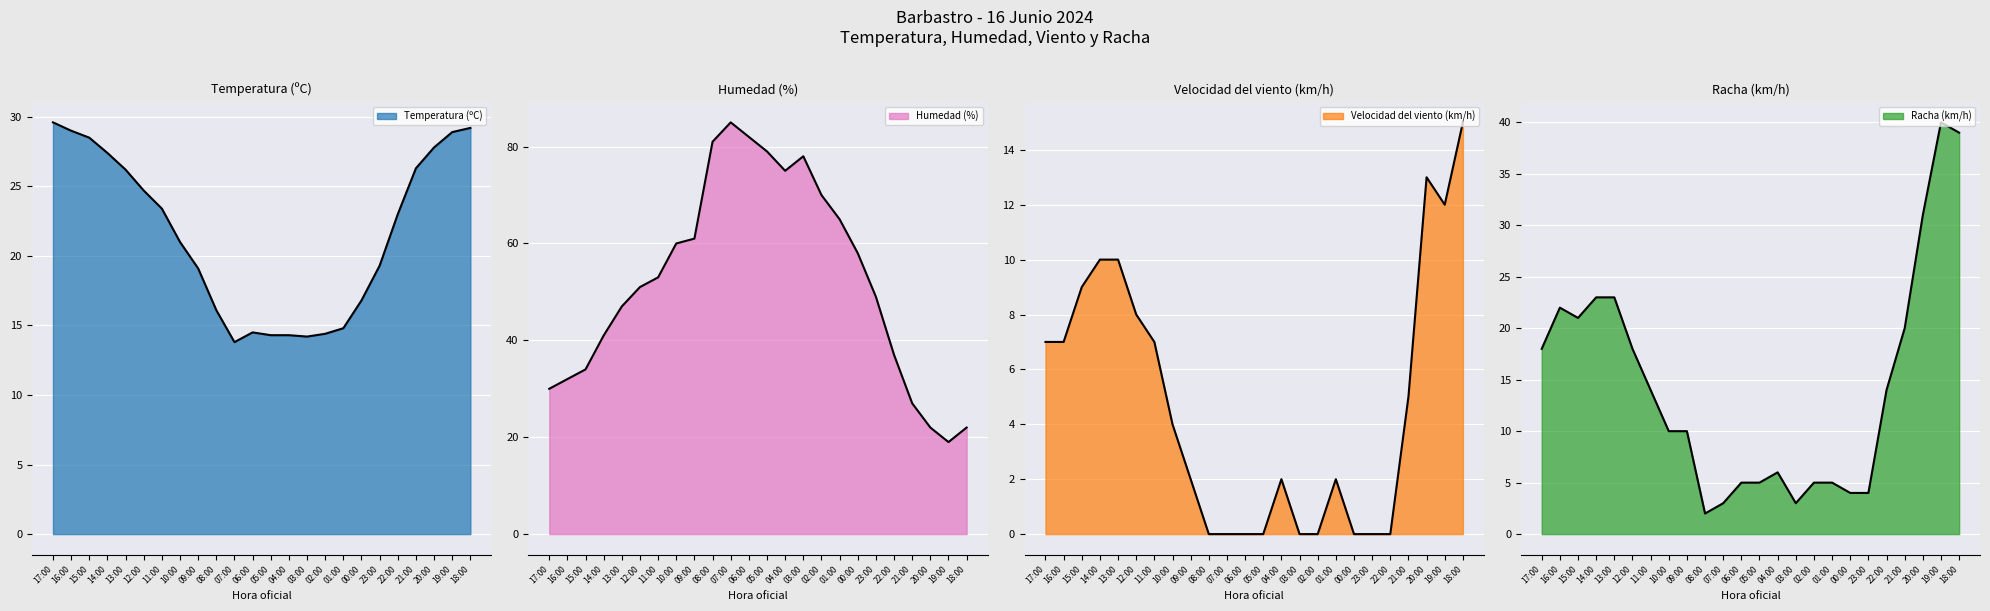

Rank the categories by Temperatura (ºC) value from highest to lowest.

17:00, 18:00, 16:00, 19:00, 15:00, 20:00, 14:00, 21:00, 13:00, 12:00, 11:00, 22:00, 10:00, 23:00, 09:00, 00:00, 08:00, 01:00, 06:00, 02:00, 05:00, 04:00, 03:00, 07:00